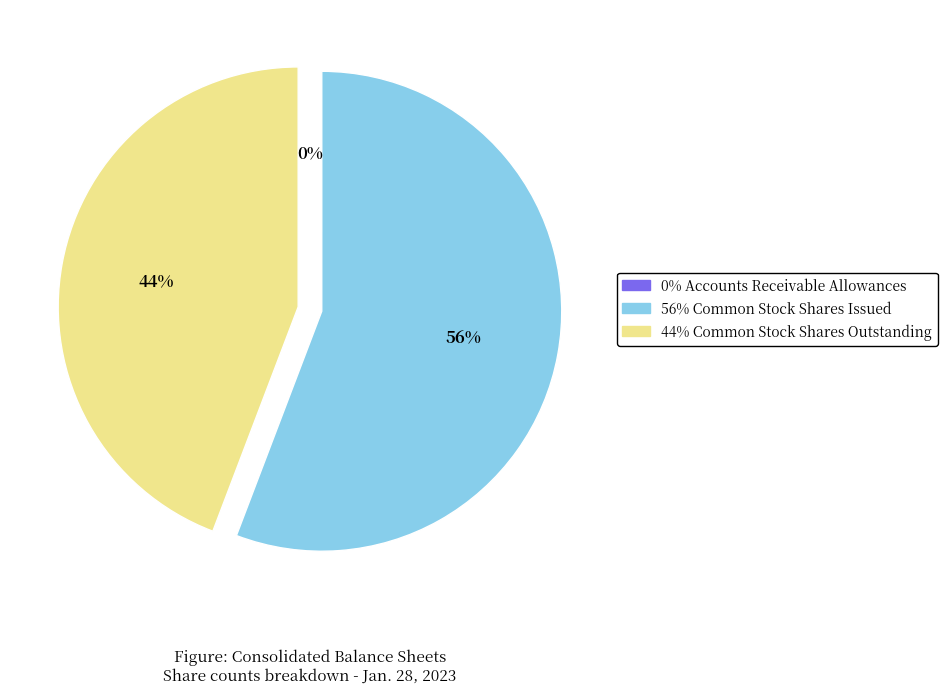

Is there a majority slice in this chart?

Yes